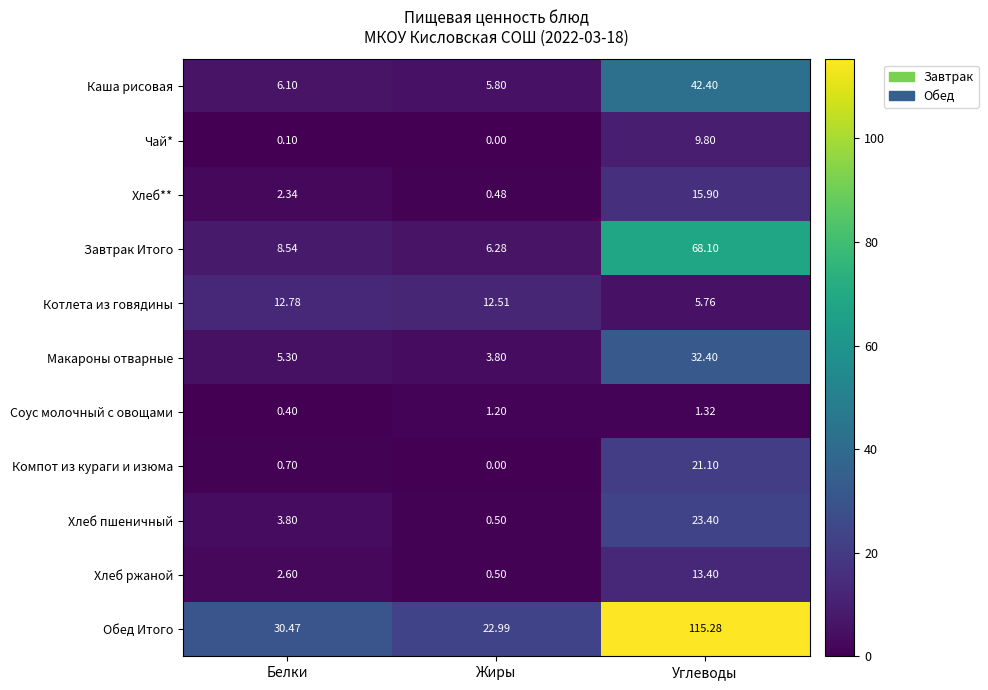

What is the total value across all series at Углеводы?

348.9